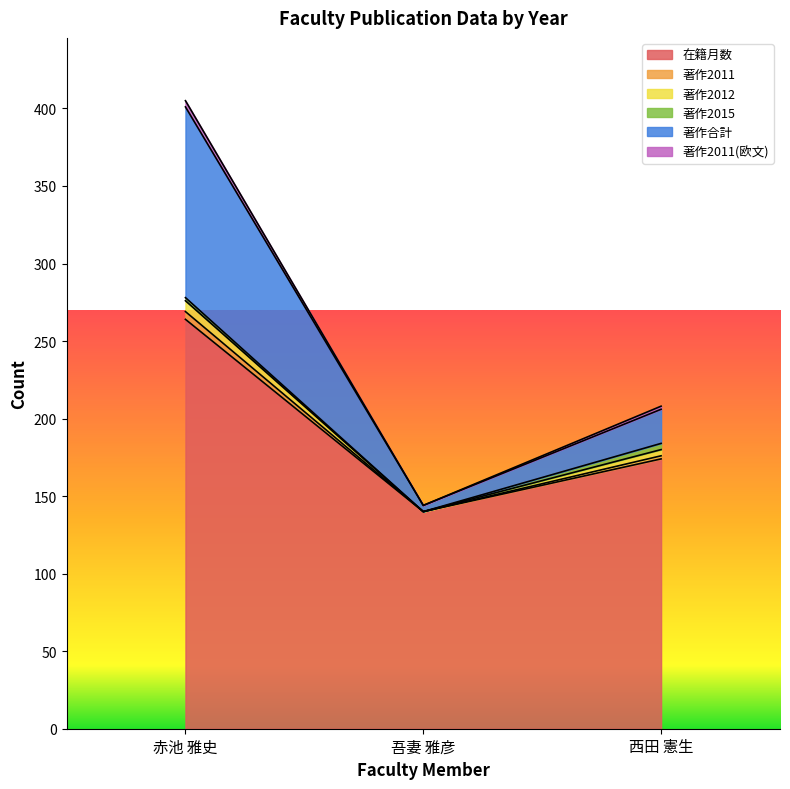

What is the label of the 1st point from the right?

西田 憲生